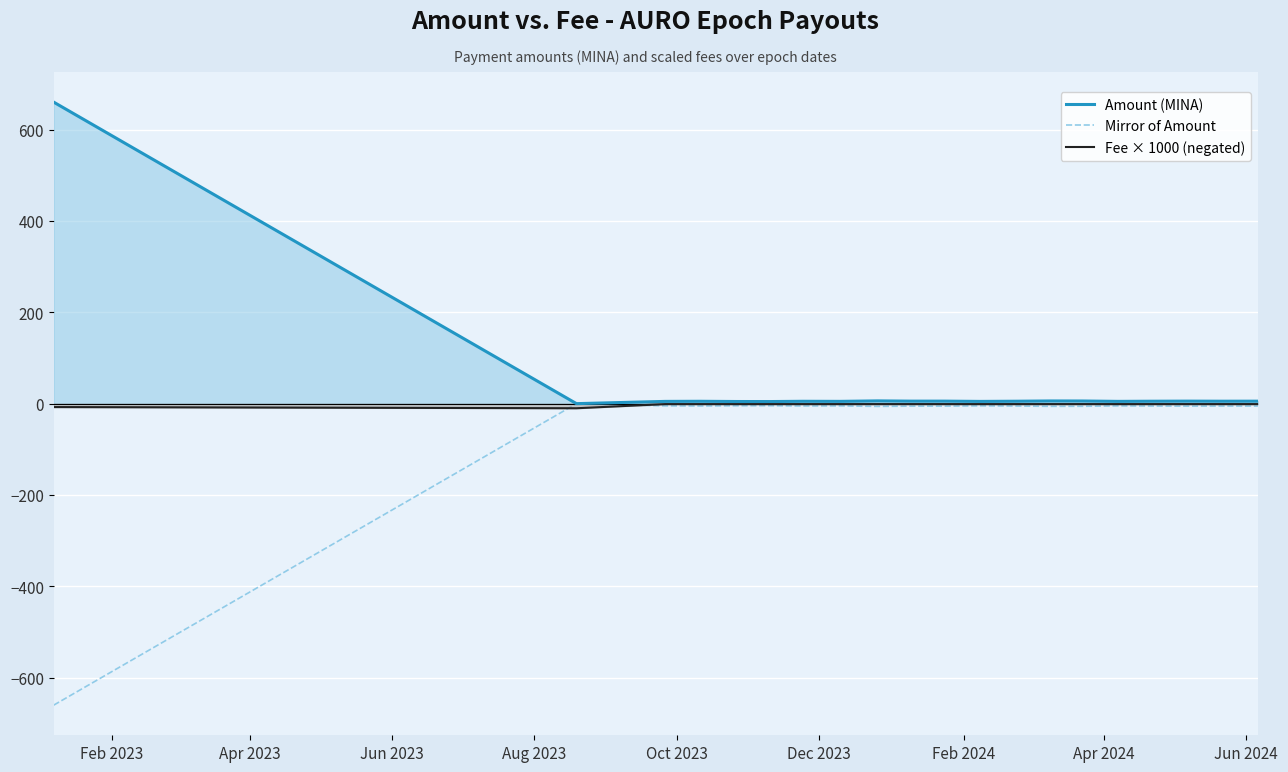

In Amount (MINA), how many points are higher than both neighbors (excluding endpoints)?

5